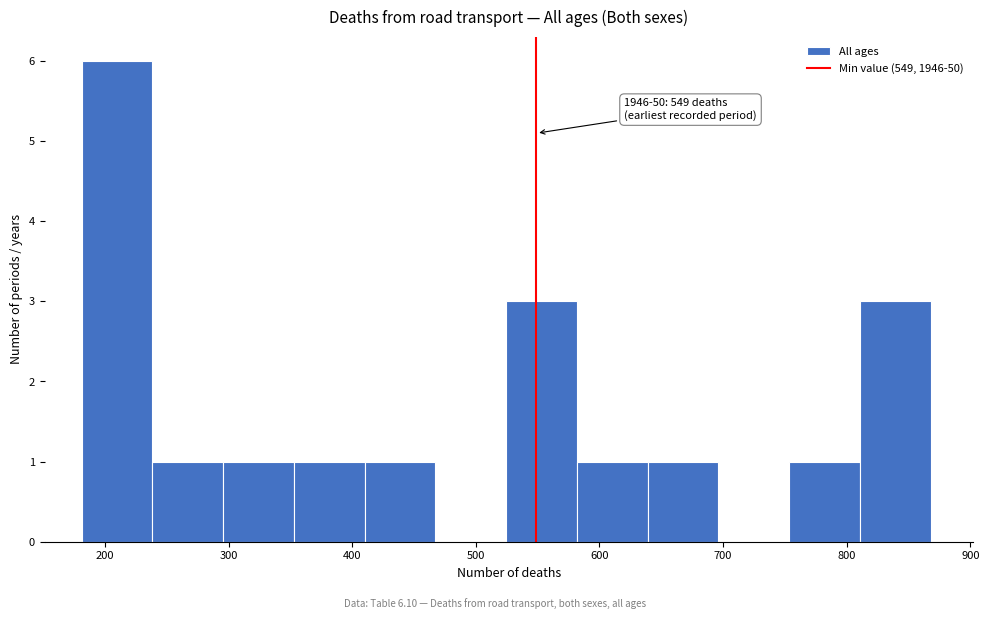

Over which range of the x-axis is the bar tallest?

180 to 240